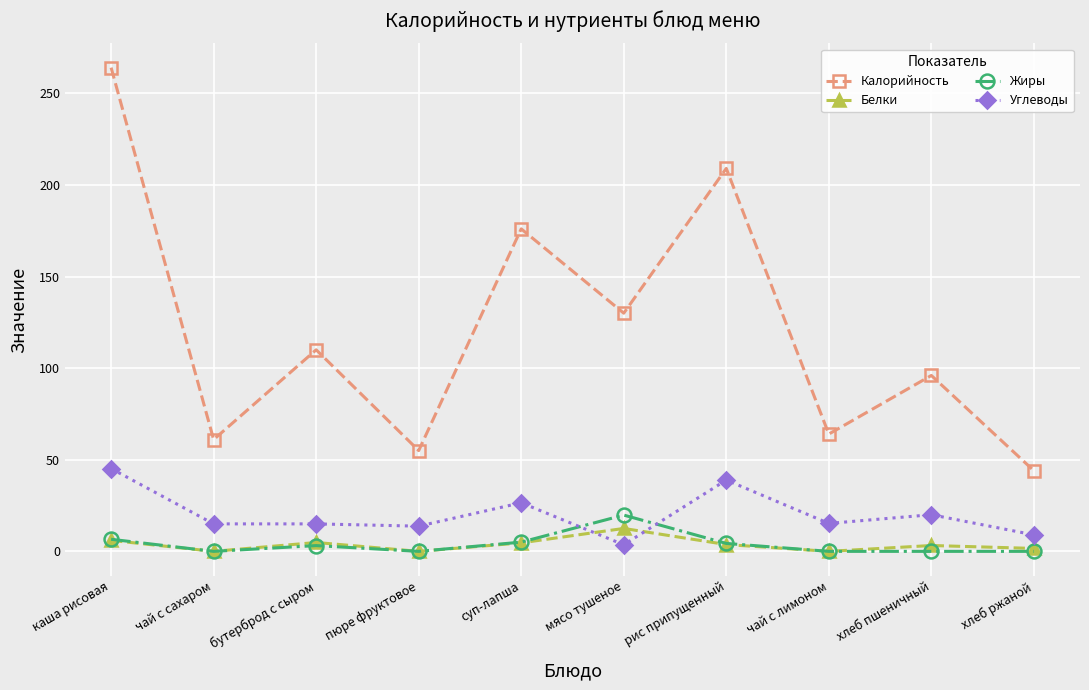

How many lines are shown in the chart?

4